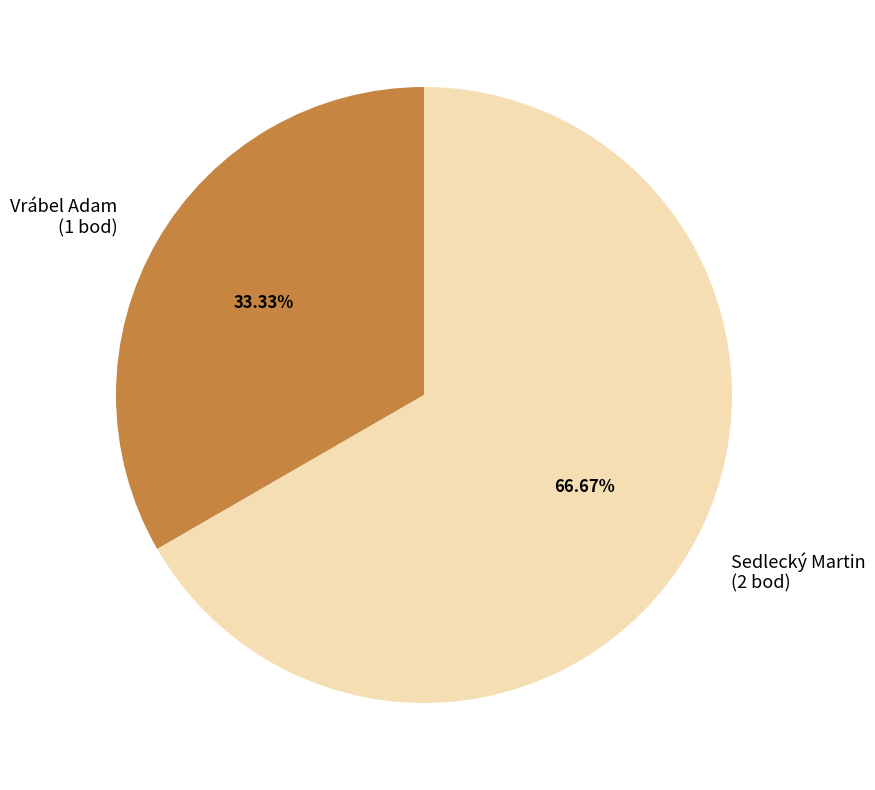

Count the number of slices in the pie.

2